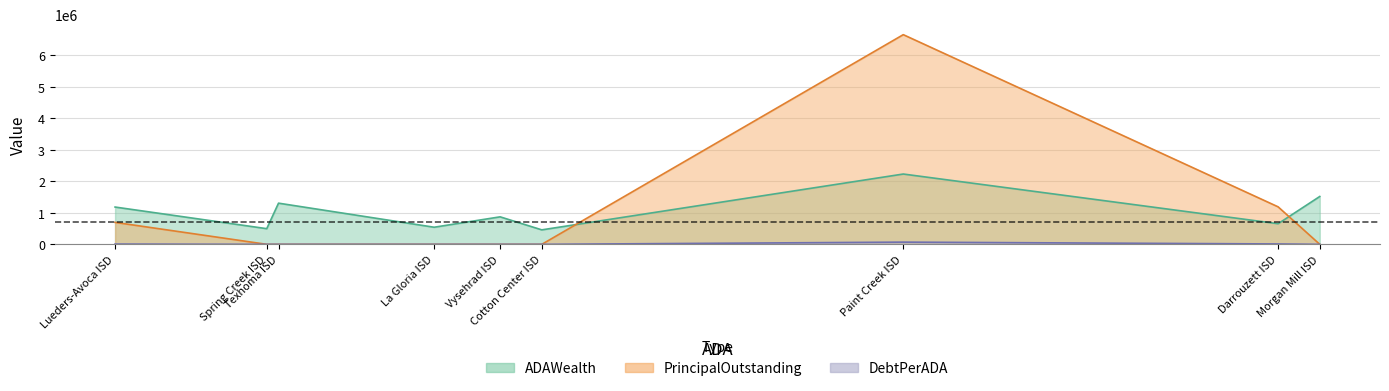

Rank the categories by PrincipalOutstanding value from lowest to highest.

Morgan Mill ISD, Cotton Center ISD, Vysehrad ISD, La Gloria ISD, Texhoma ISD, Spring Creek ISD, Lueders-Avoca ISD, Darrouzett ISD, Paint Creek ISD